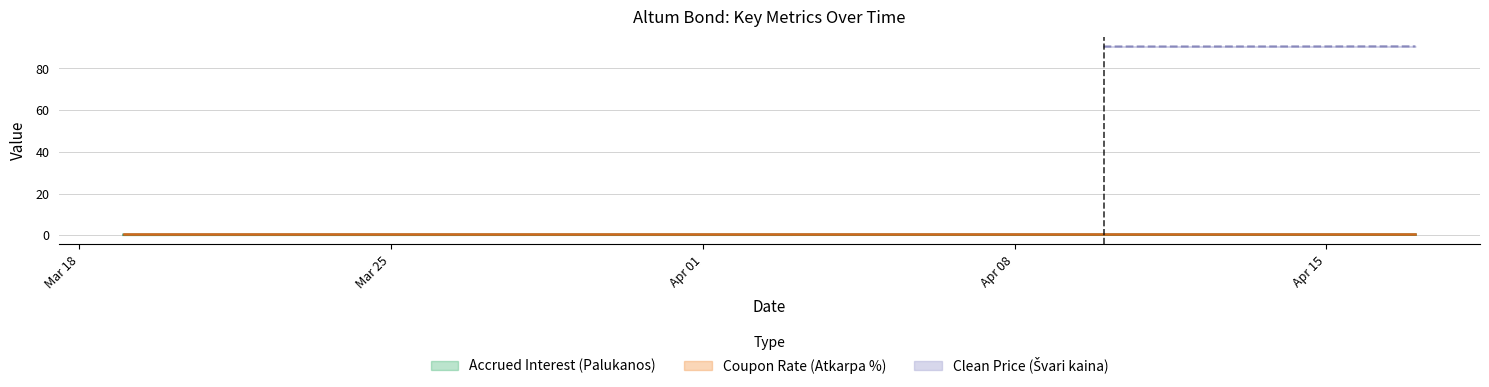

True or false: Coupon Rate (Atkarpa %) has more than 1 interior local peaks.

False